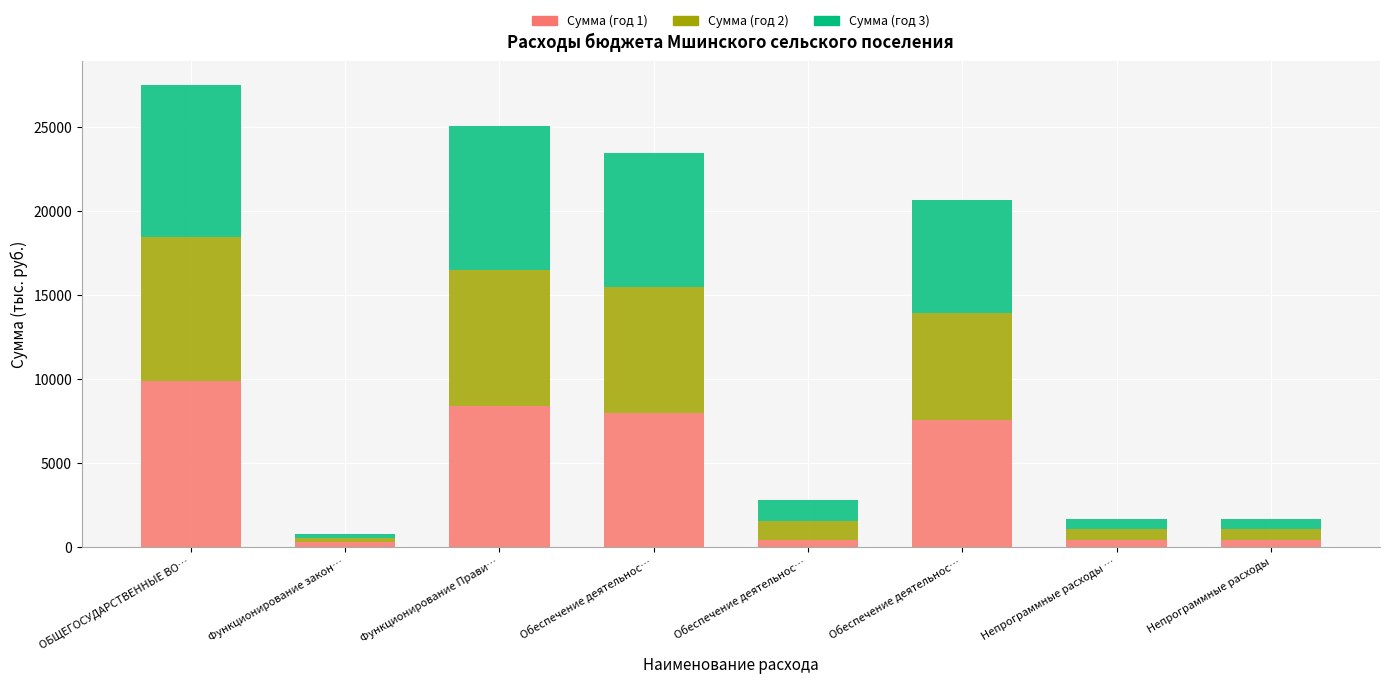

Rank the series at Непрограммные расходы … from lowest to highest value.

Сумма (год 1), Сумма (год 2), Сумма (год 3)